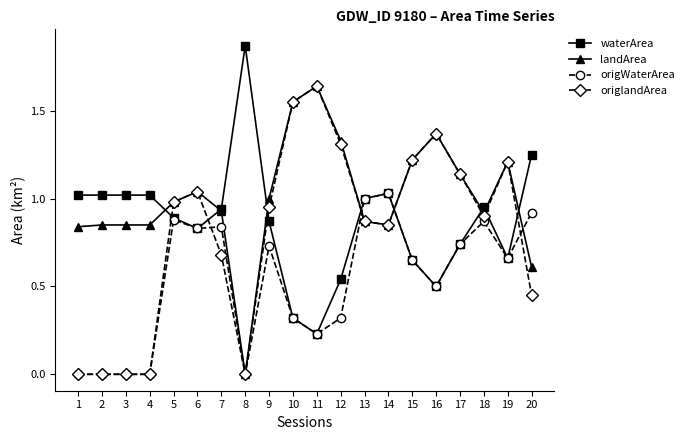

Where do waterArea and landArea first cross each other?

4 and 5